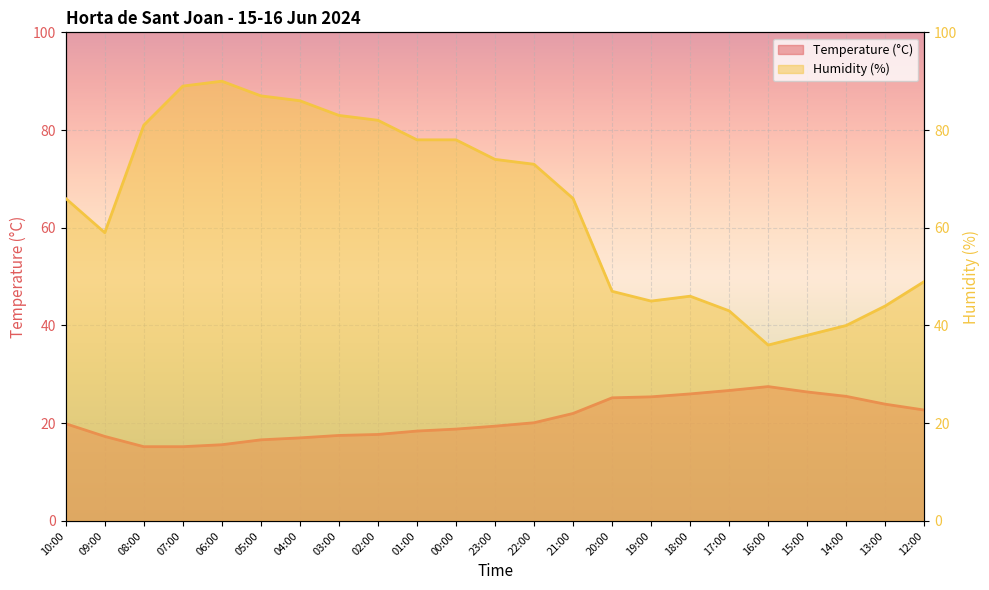

How many data points in Humidity (%) are less than 66?

10